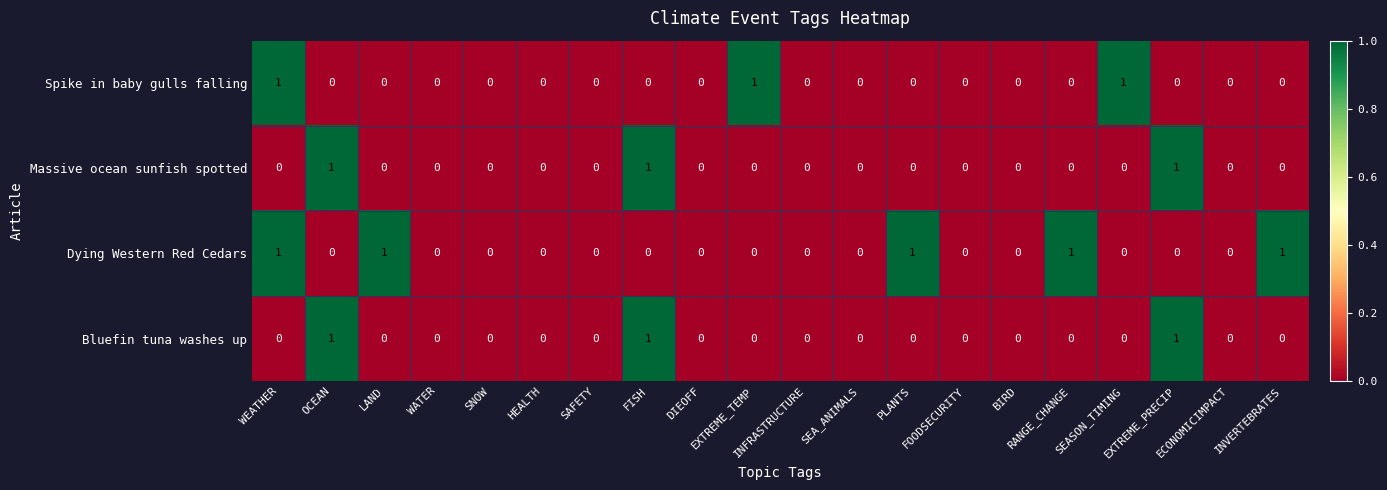

How many Spike in baby gulls falling values are between 0 and 1?

20